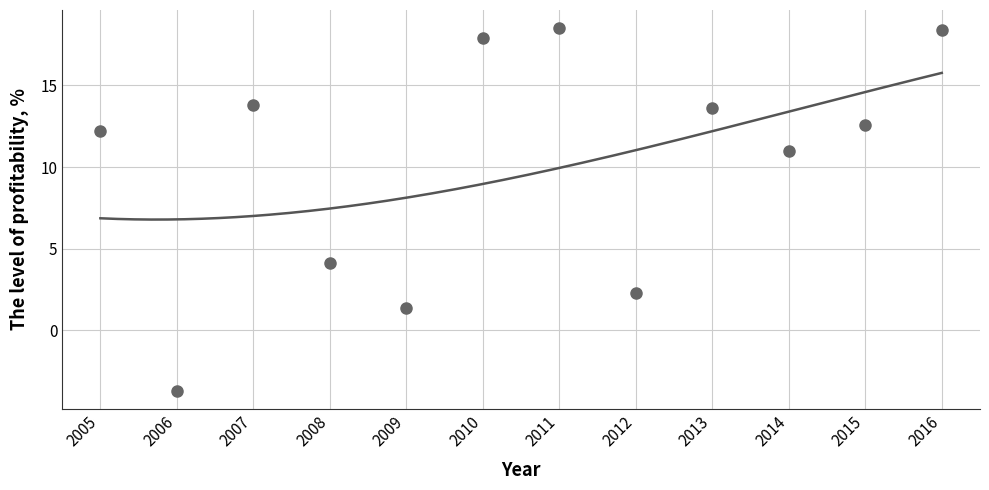

What Y value in the scatter plot is closest to 7?

4.1